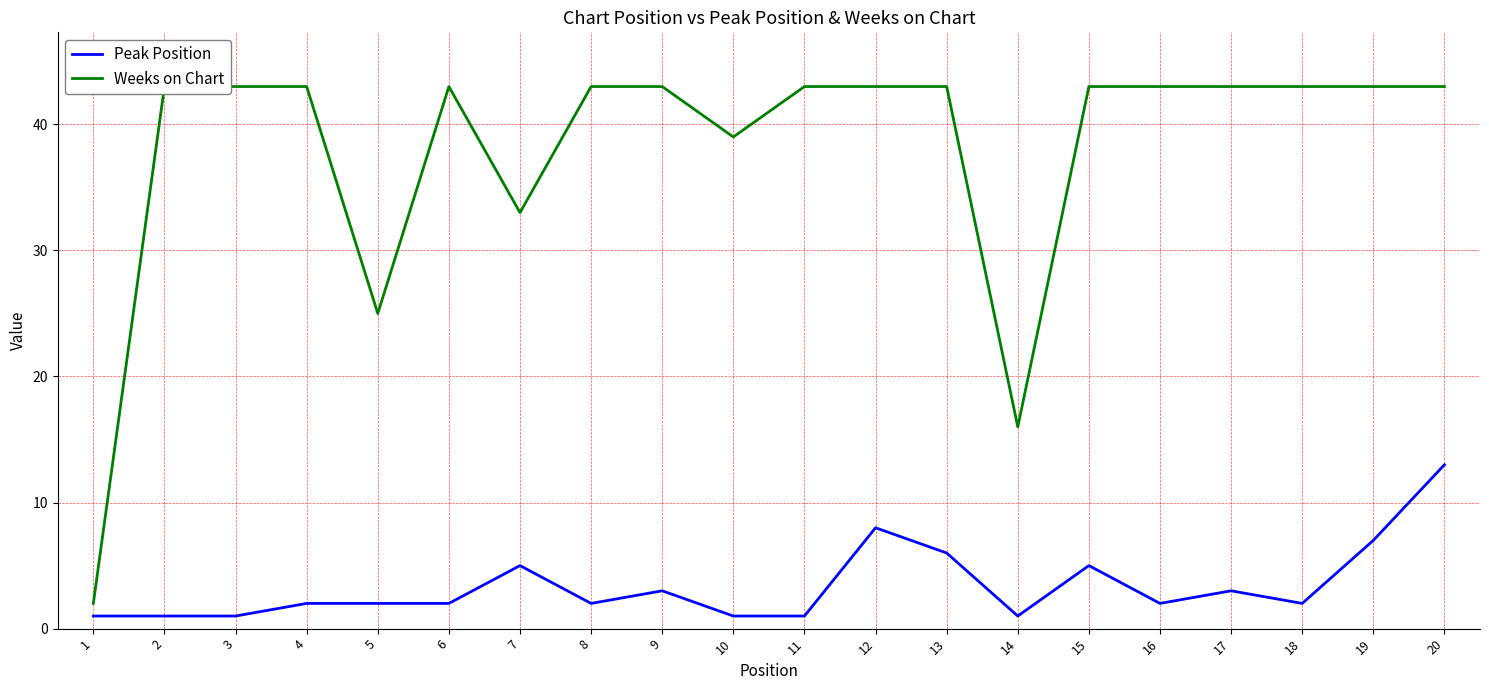

How many lines are shown in the chart?

2